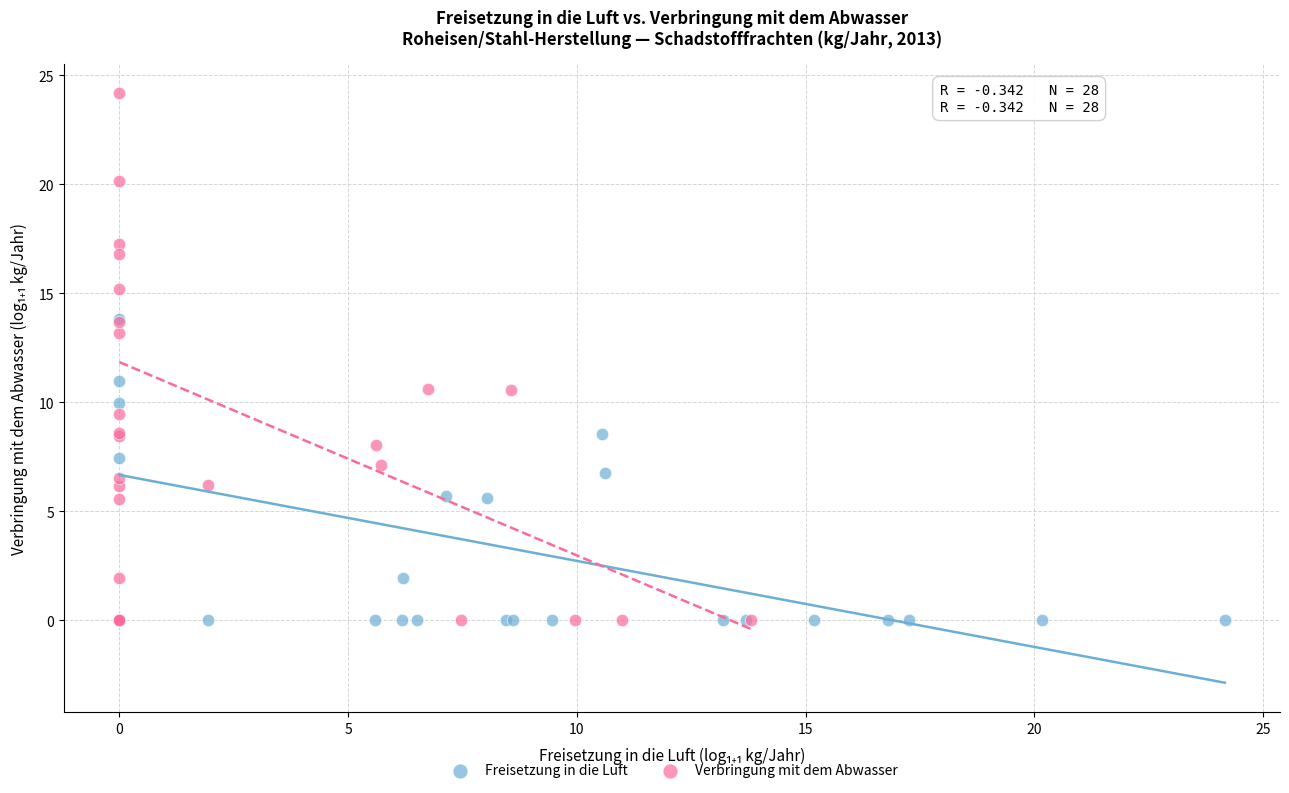

Which series reaches the maximum Y coordinate?

Verbringung mit dem Abwasser